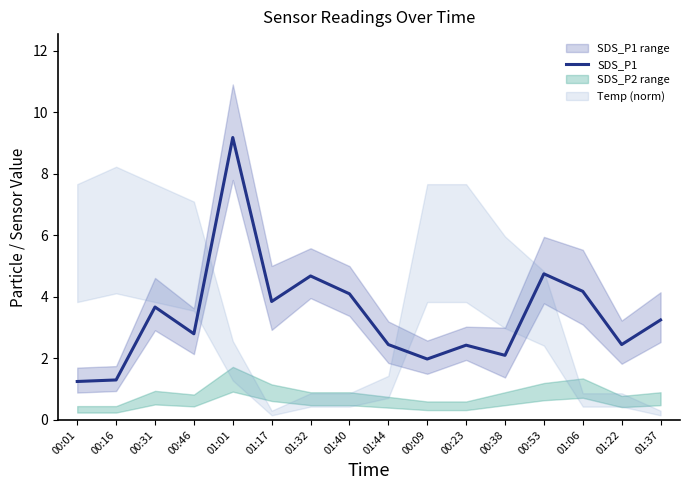

What is the sum of all values?

54.4